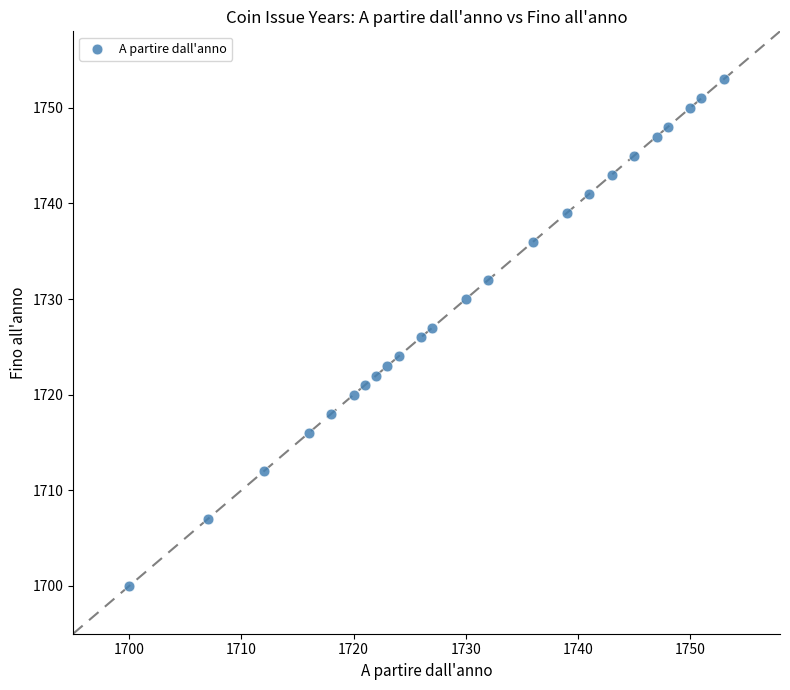

What is the range of X values (max minus min)?

53